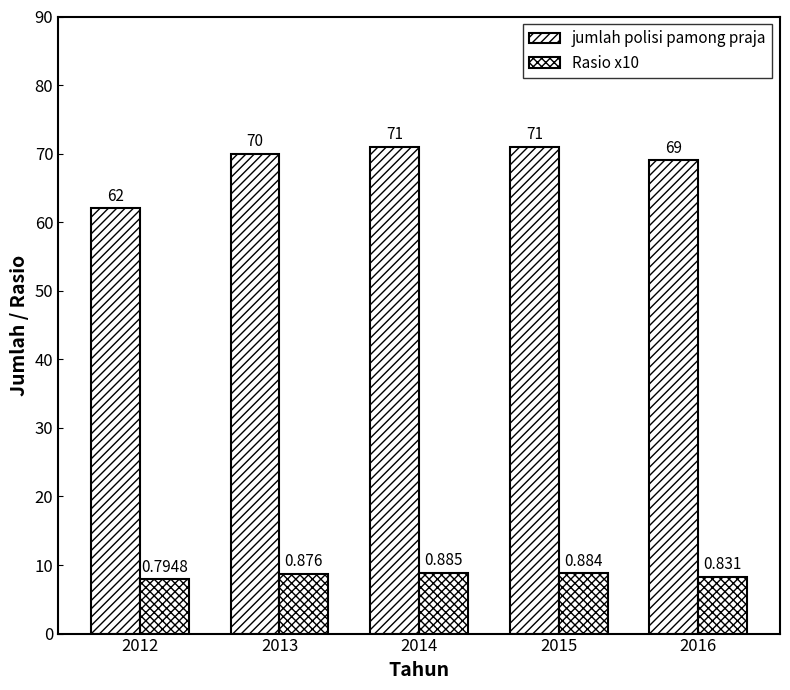

At which category is the sum across all series the highest?

2014